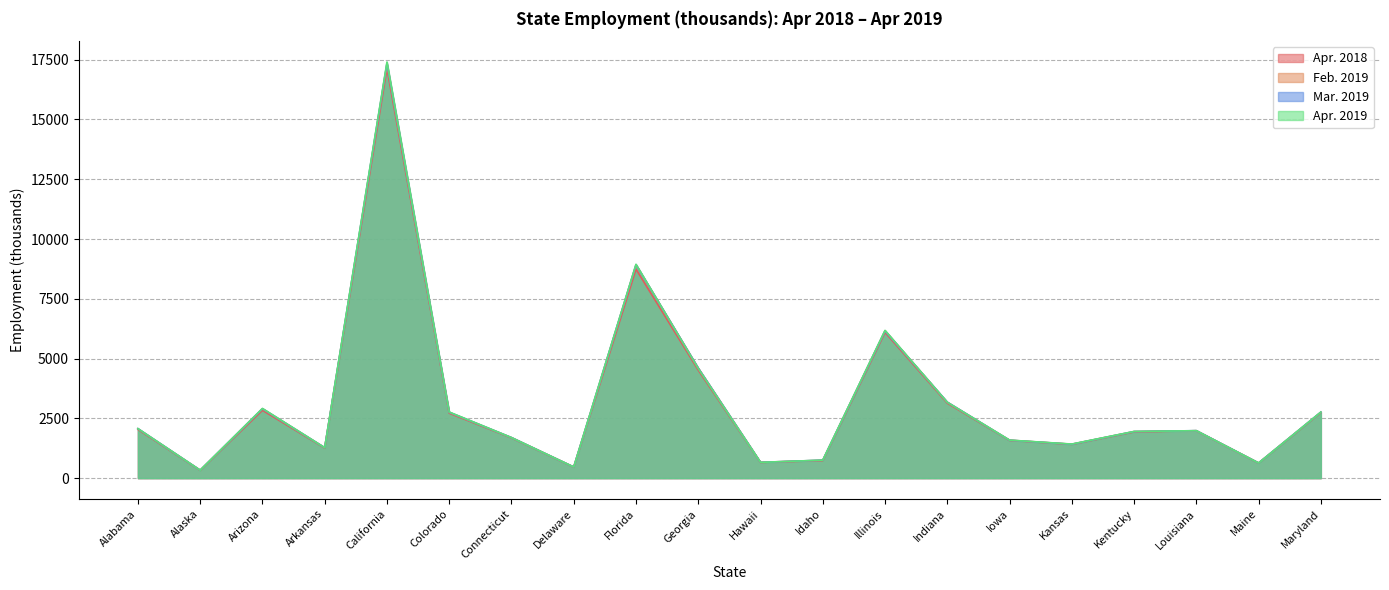

Where is the first local minimum for Mar. 2019?

Alaska